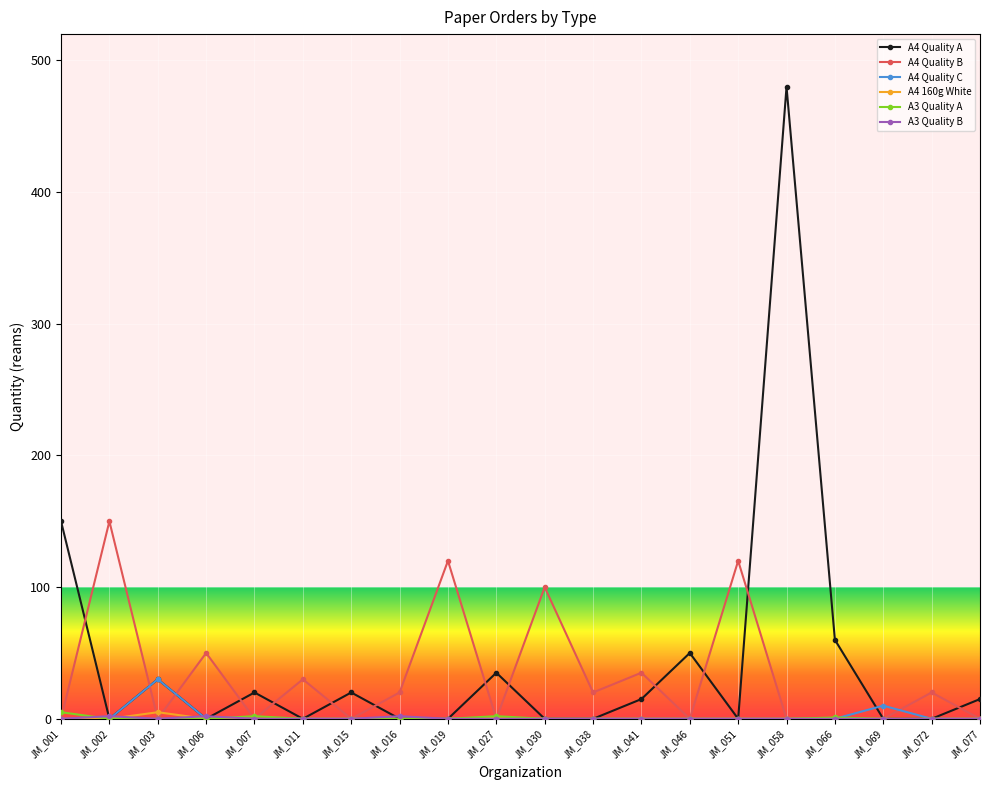

At how many categories does at least one series exceed 393?

1